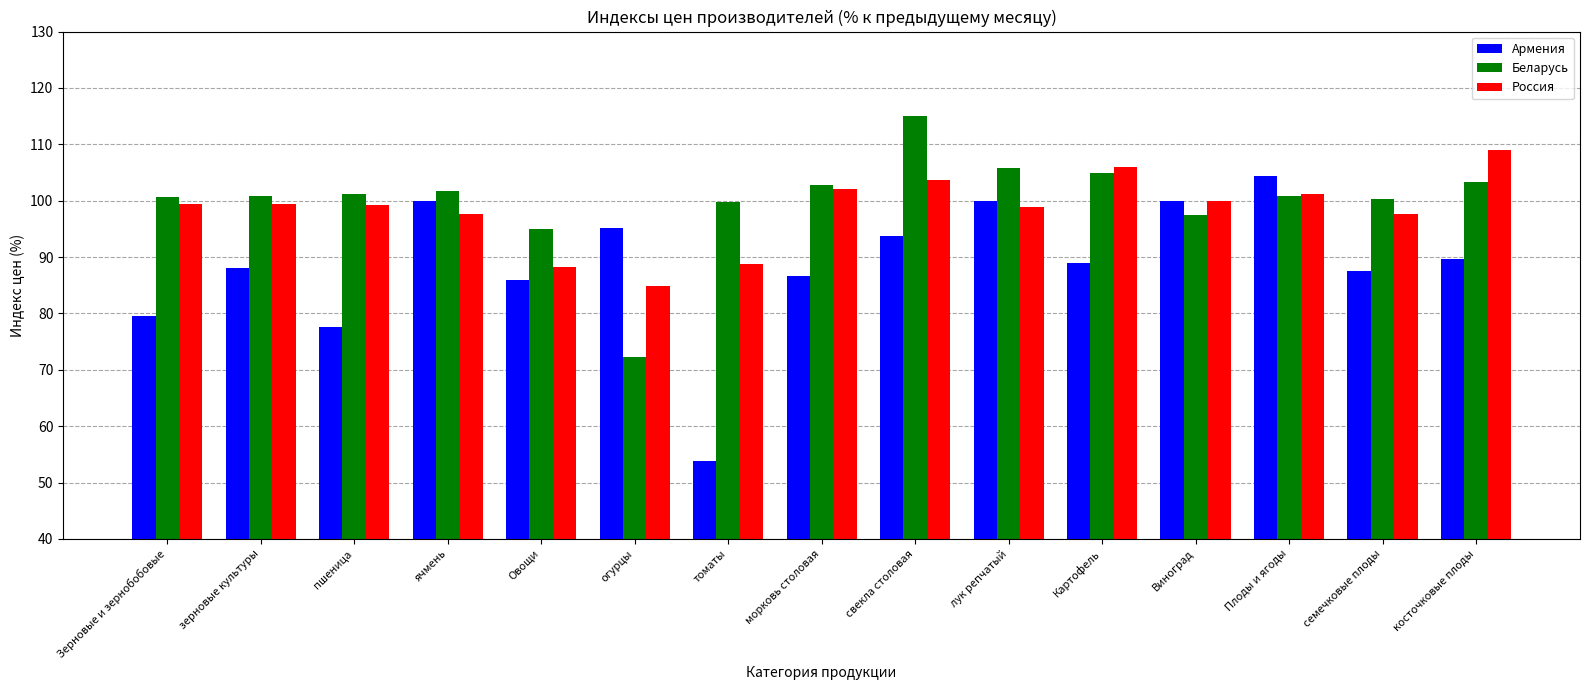

What are all the series names shown in the legend?

Армения, Беларусь, Россия